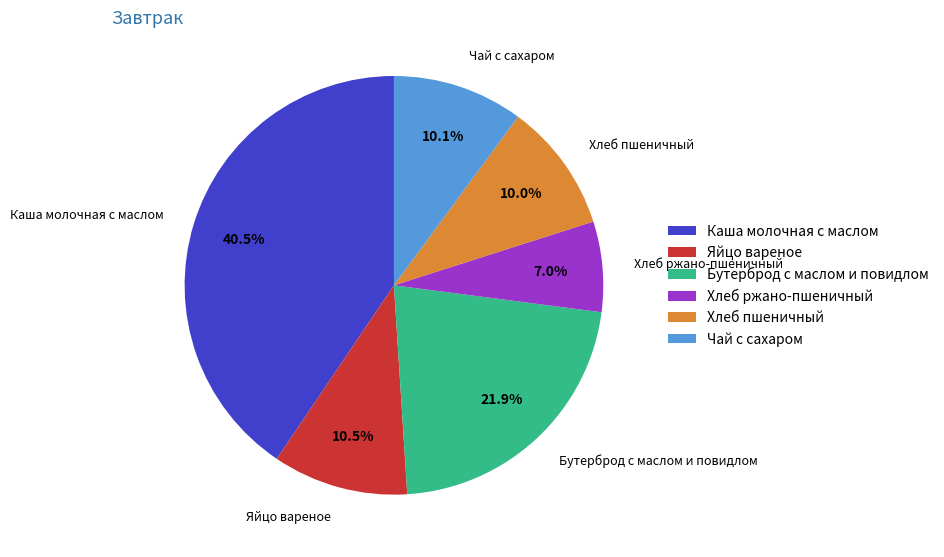

Approximately how many times larger is the value at Каша молочная с маслом compared to Яйцо вареное?

3.9